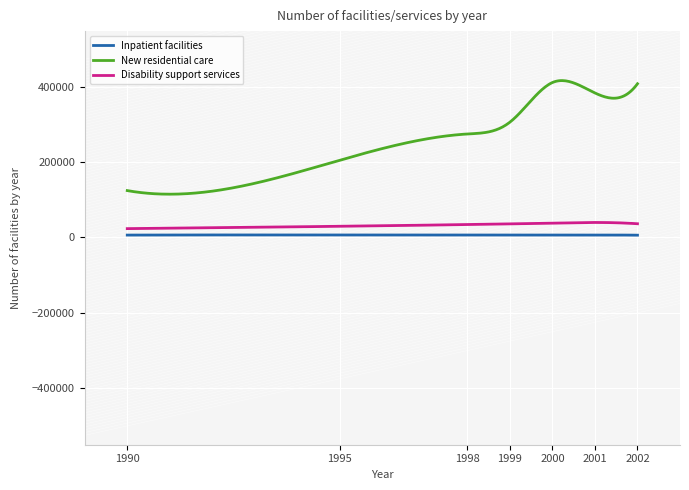

True or false: New residential care and Inpatient facilities cross at least once.

False